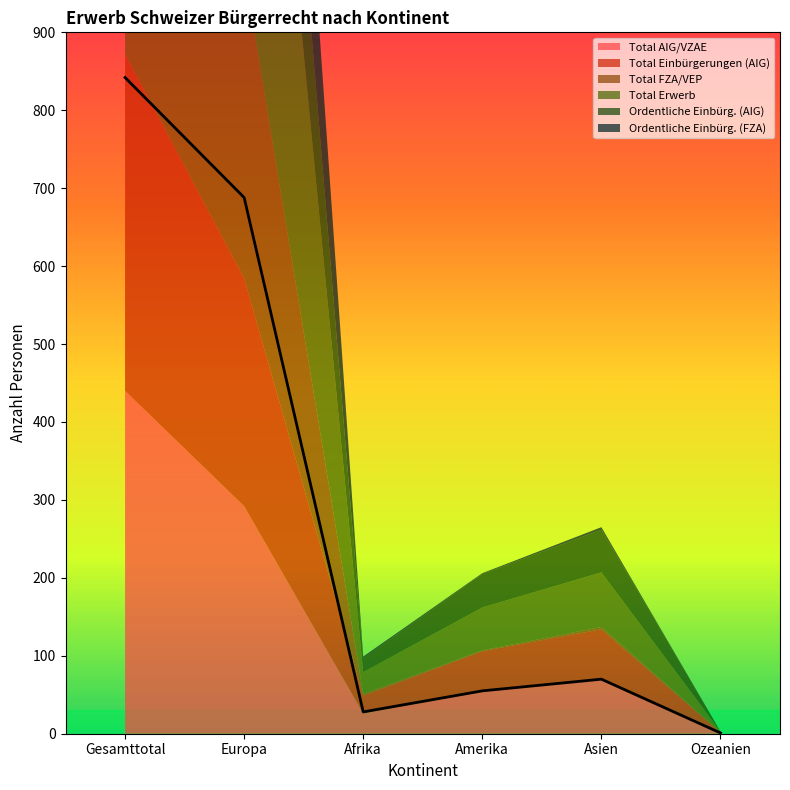

Reading right to left, list all the values displayed in this chart.

Total AIG/VZAE: Ozeanien=1	Asien=70	Amerika=54	Afrika=26	Europa=292	Gesamttotal=440
Total Einbürgerungen (AIG): Ozeanien=1	Asien=64	Amerika=52	Afrika=23	Europa=292	Gesamttotal=432
Total FZA/VEP: Ozeanien=0	Asien=3	Amerika=1	Afrika=2	Europa=396	Gesamttotal=402
Total Erwerb: Ozeanien=1	Asien=70	Amerika=55	Afrika=28	Europa=688	Gesamttotal=842
Ordentliche Einbürg. (AIG): Ozeanien=0	Asien=55	Amerika=43	Afrika=18	Europa=274	Gesamttotal=390
Ordentliche Einbürg. (FZA): Ozeanien=0	Asien=3	Amerika=1	Afrika=2	Europa=339	Gesamttotal=345